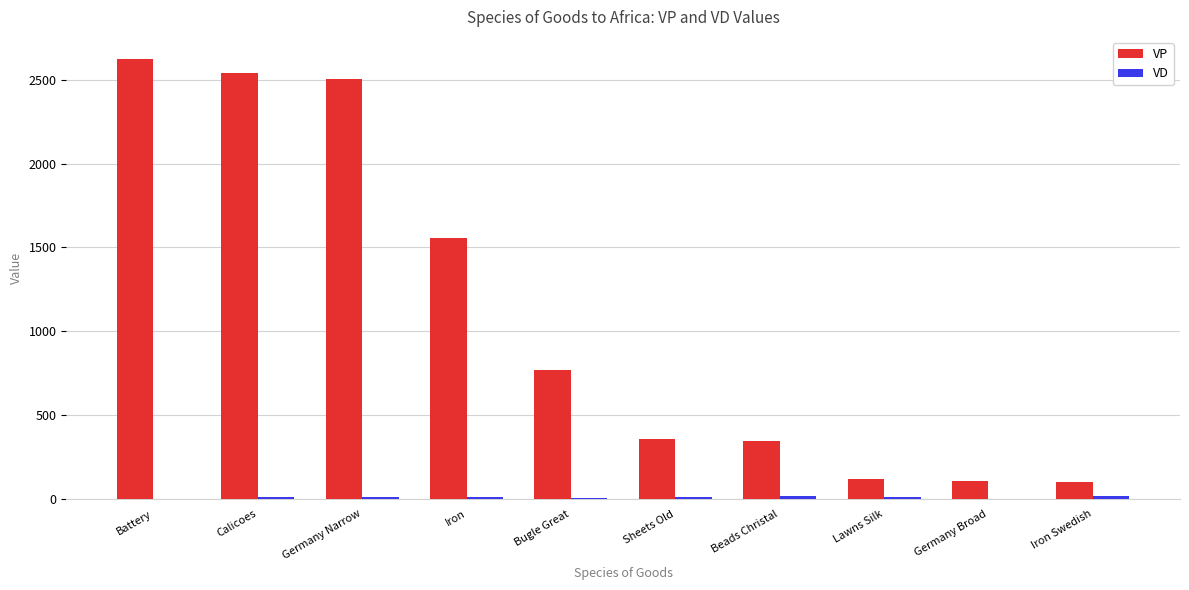

Which series has the largest total across all categories?

VP